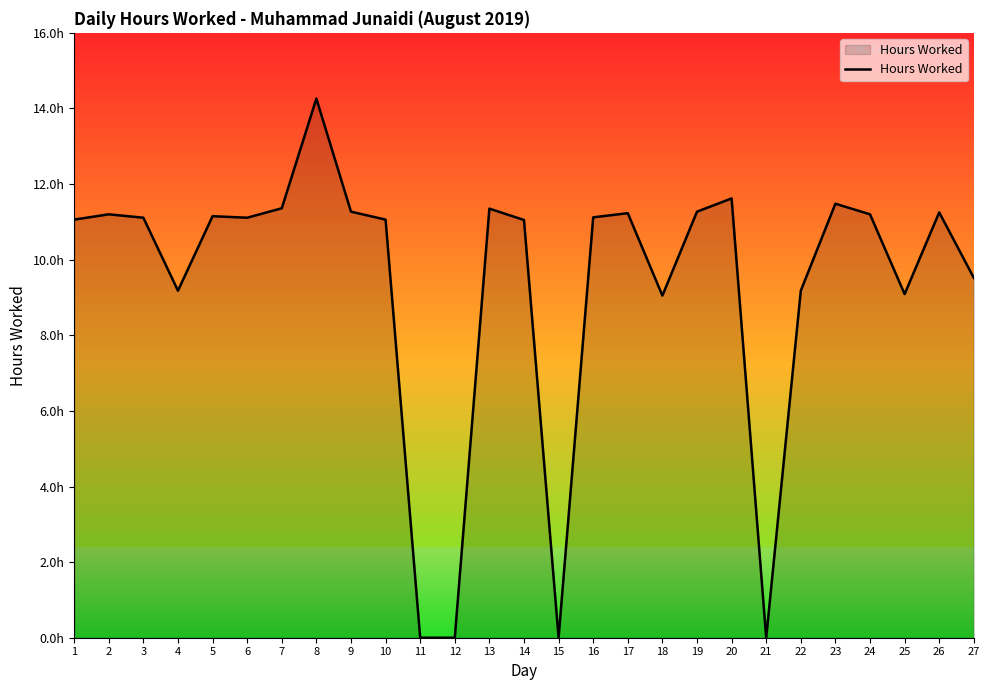

What is the change in value from 5 to 10?

-0.1